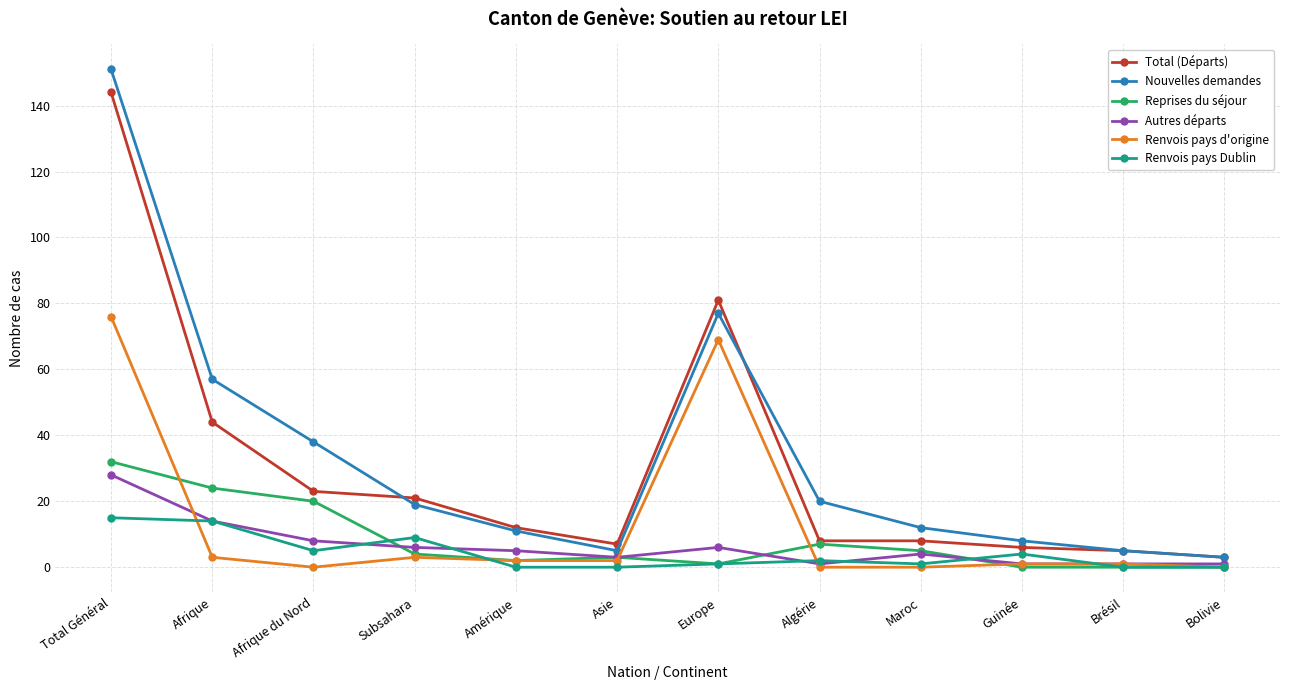

List the series in order of their peak value, lowest first.

Renvois pays Dublin, Autres départs, Reprises du séjour, Renvois pays d'origine, Total (Départs), Nouvelles demandes